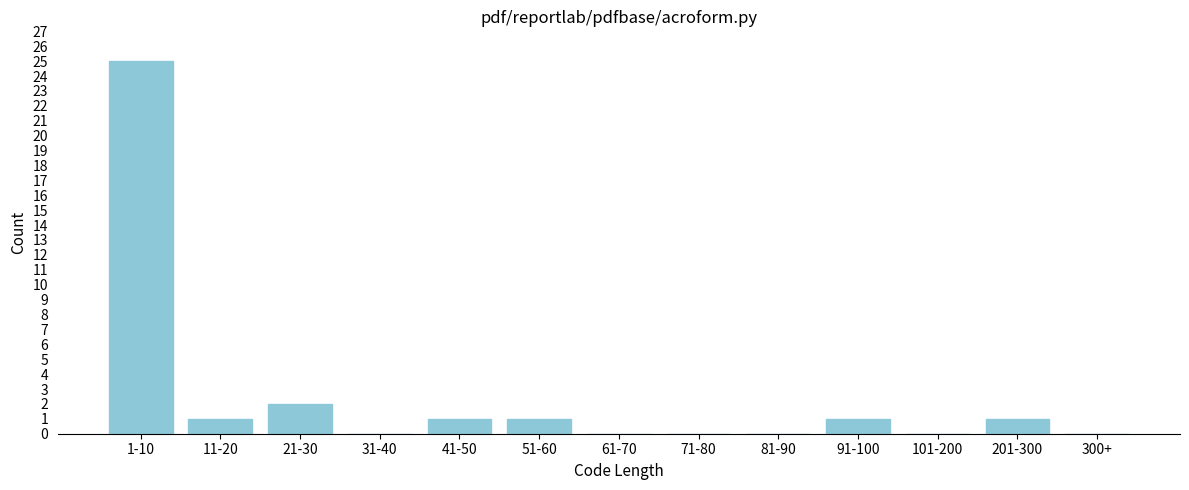

Reading left to right, transcribe all the data shown in this chart.

1-10=25	11-20=1	21-30=2	31-40=0	41-50=1	51-60=1	61-70=0	71-80=0	81-90=0	91-100=1	101-200=0	201-300=1	300+=0